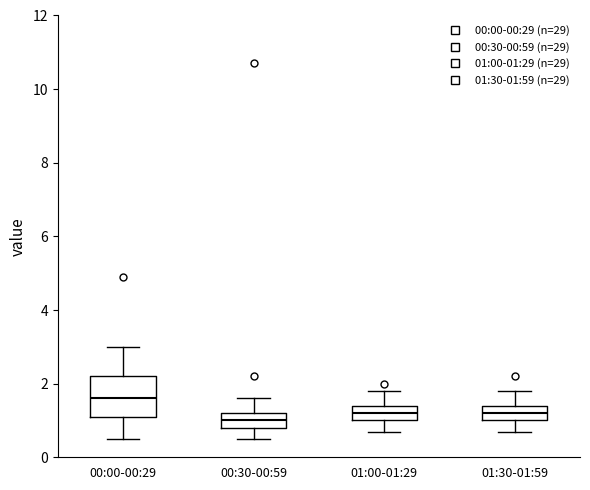

Comparing the boxes themselves (not the whiskers), which one is the tallest?

00:00-00:29